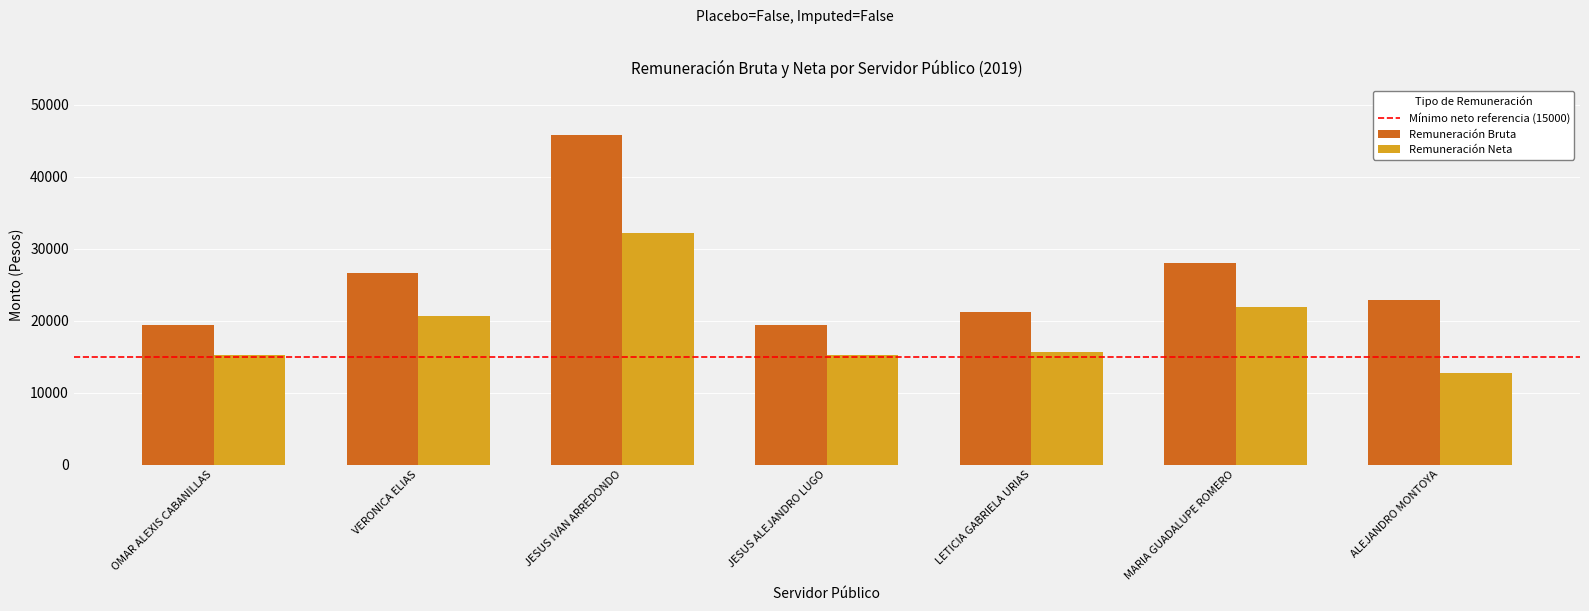

Read the Remuneración Bruta value at OMAR ALEXIS CABANILLAS.

19334.8